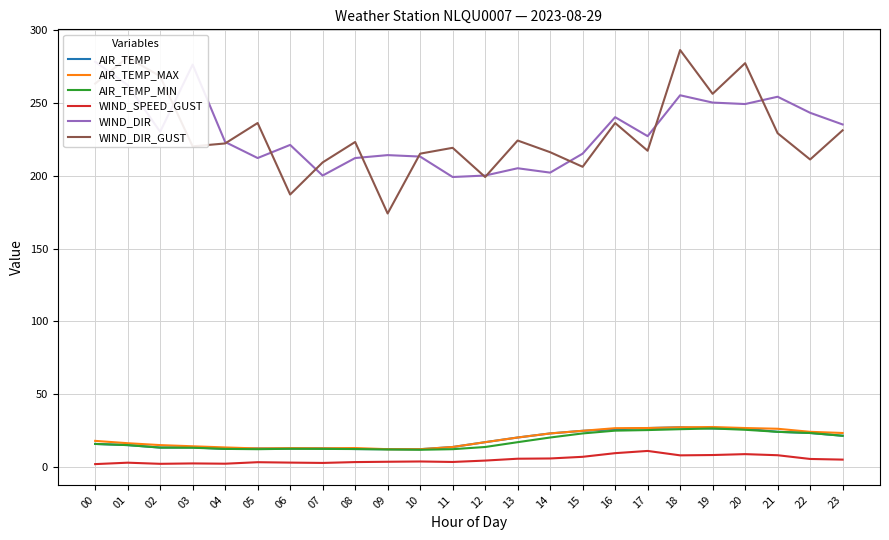

Is the value of AIR_TEMP_MIN at 12 greater than the value of AIR_TEMP at 02?

Yes